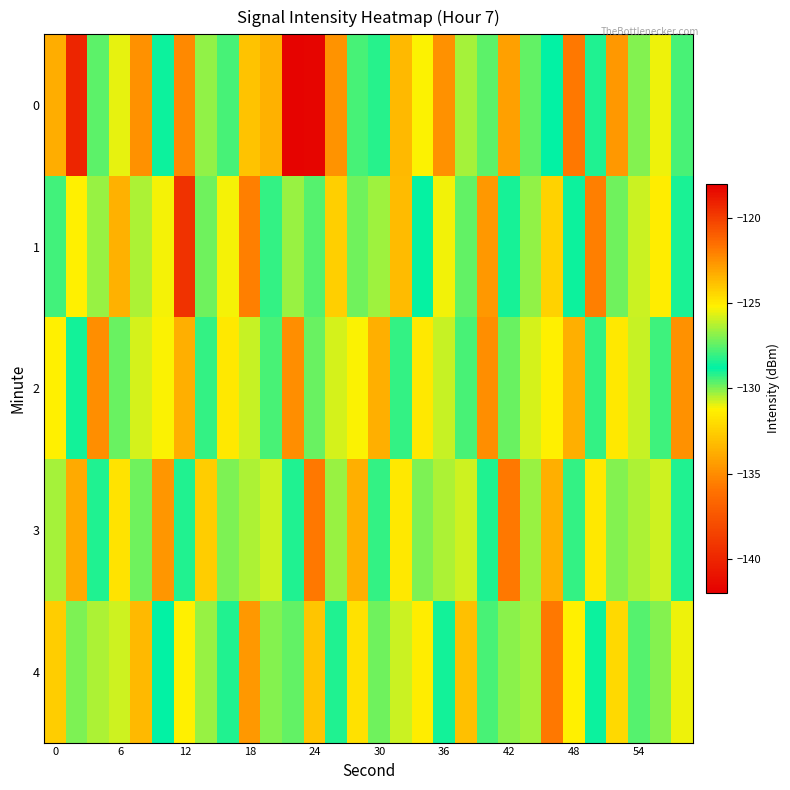

Rank the series by their maximum value, from highest to lowest.

0, 1, 4, 2, 3